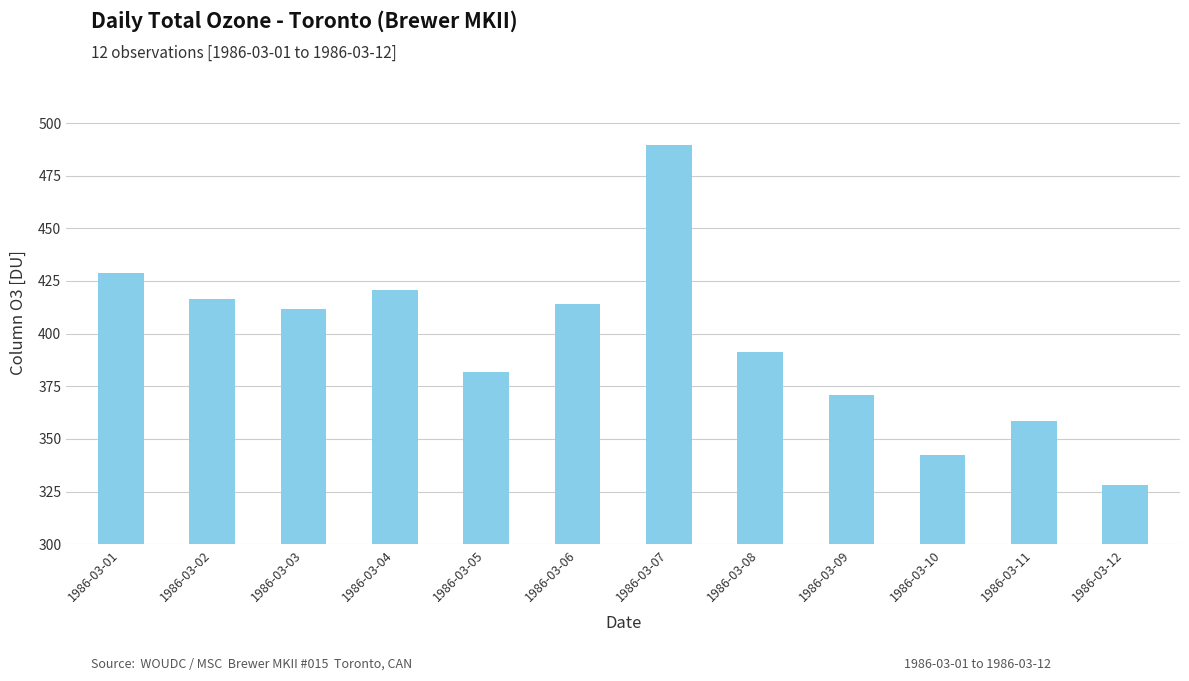

List the labels in order of value, largest first.

1986-03-07, 1986-03-01, 1986-03-04, 1986-03-02, 1986-03-06, 1986-03-03, 1986-03-08, 1986-03-05, 1986-03-09, 1986-03-11, 1986-03-10, 1986-03-12